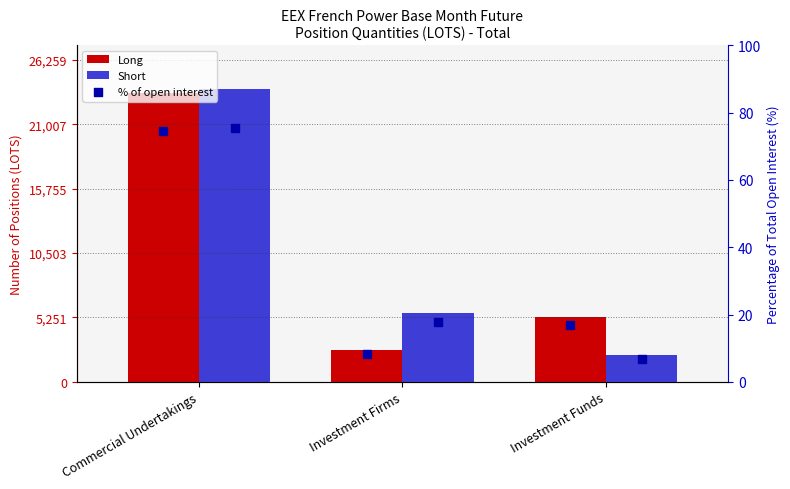

Which series has the largest total across all categories?

Short